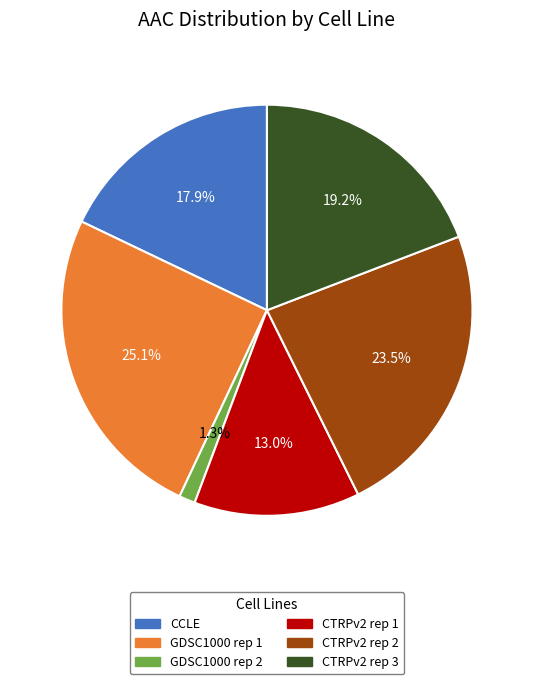

To the nearest percent, what portion does GDSC1000 rep 2 represent?

1%